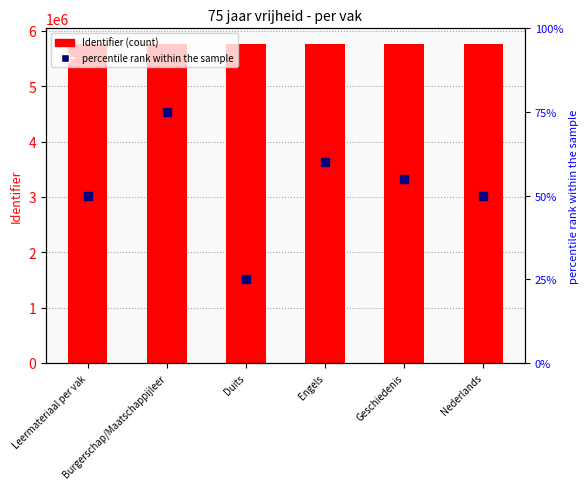

What are all the series names shown in the legend?

Identifier, percentile rank within the sample